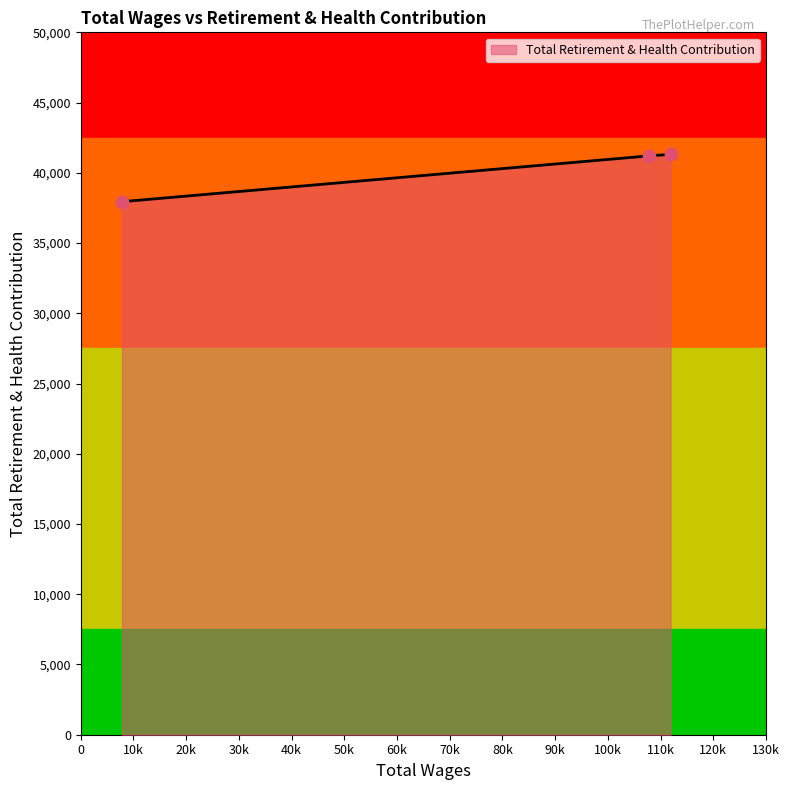

What is the smallest value displayed?

37945